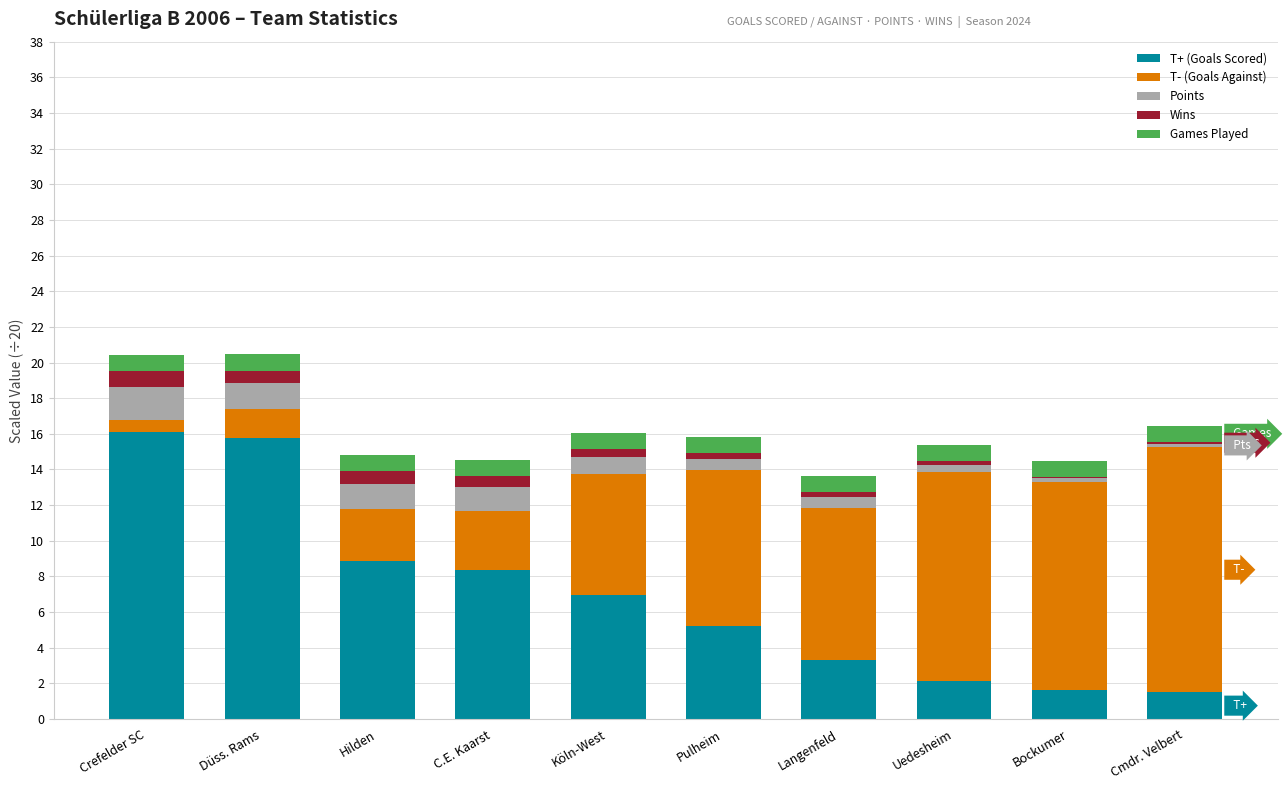

Is it true that T+ (Goals Scored) equals 3.3 at Langenfeld?

True